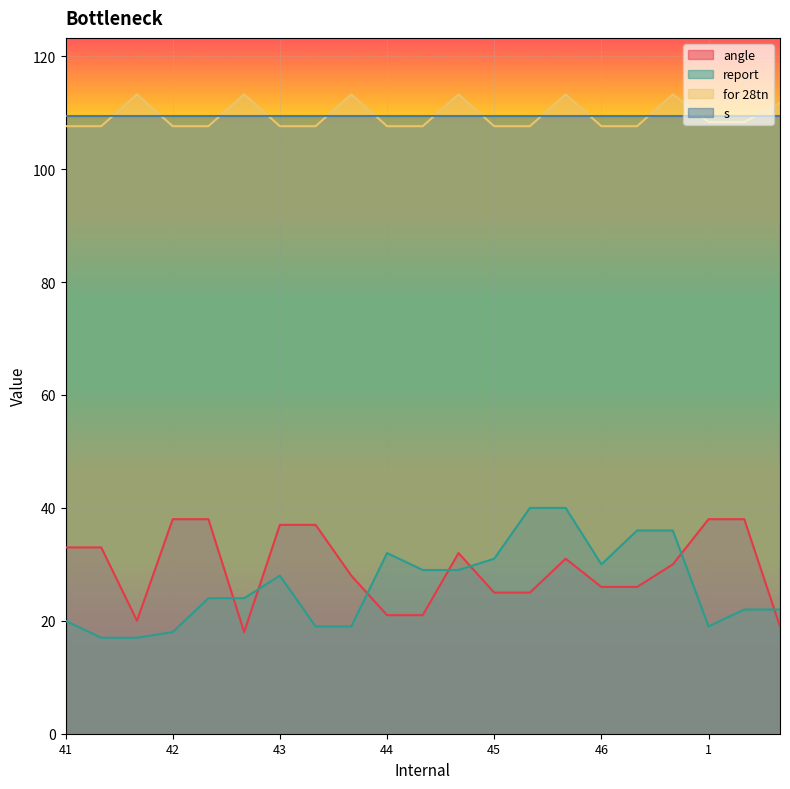

True or false: for 28tn and report intersect in this chart.

False